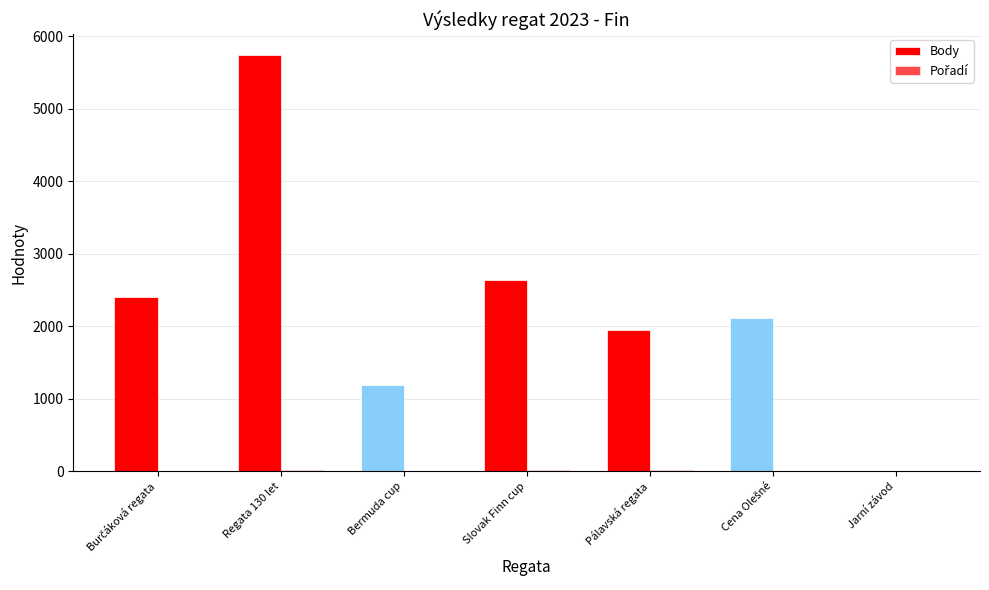

How many positive values does the Body series have?

6